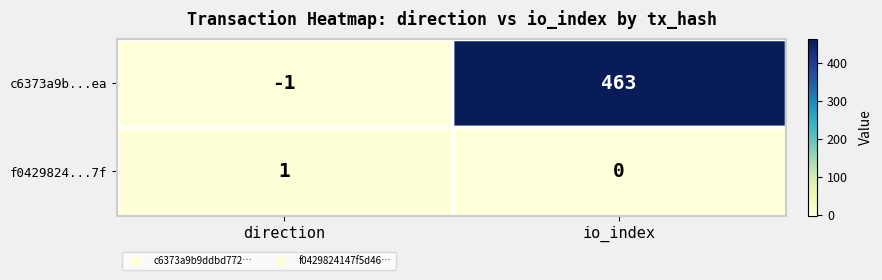

How many categories are shown in the chart?

2